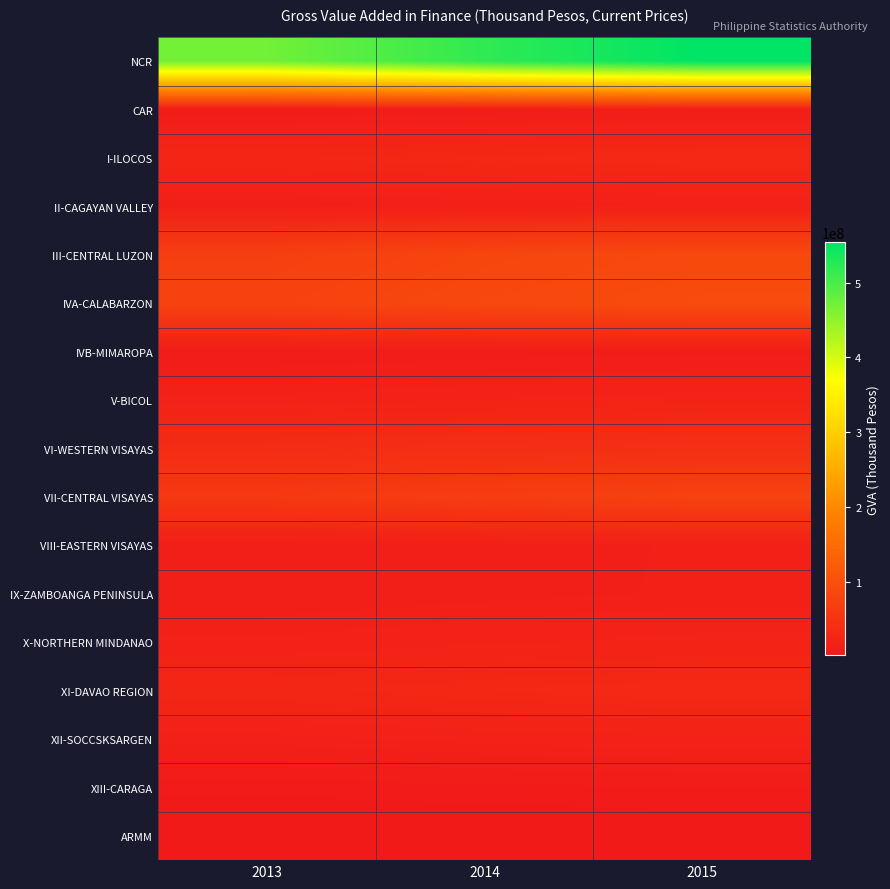

Reading right to left, what are all the values shown in this chart?

NCR: 2015=553446932	2014=518637514	2013=470159156
CAR: 2015=10524216	2014=9769650	2013=8798052
I-ILOCOS: 2015=33073064	2014=30818243	2013=27381327
II-CAGAYAN VALLEY: 2015=16164078	2014=14798623	2013=12902550
III-CENTRAL LUZON: 2015=88312902	2014=82436992	2013=70960759
IVA-CALABARZON: 2015=93123105	2014=87043224	2013=77483908
IVB-MIMAROPA: 2015=10824010	2014=9937160	2013=8719104
V-BICOL: 2015=21940616	2014=20284775	2013=17887104
VI-WESTERN VISAYAS: 2015=43591773	2014=40812234	2013=36733314
VII-CENTRAL VISAYAS: 2015=76571596	2014=67760930	2013=59685859
VIII-EASTERN VISAYAS: 2015=15181899	2014=13713295	2013=11926088
IX-ZAMBOANGA PENINSULA: 2015=15252623	2014=13867835	2013=12373827
X-NORTHERN MINDANAO: 2015=21291487	2014=19649573	2013=17555456
XI-DAVAO REGION: 2015=32631990	2014=30107864	2013=26772640
XII-SOCCSKSARGEN: 2015=19494101	2014=18064484	2013=15843005
XIII-CARAGA: 2015=8376453	2014=7731601	2013=6926705
ARMM: 2015=3867615	2014=3459944	2013=3026701